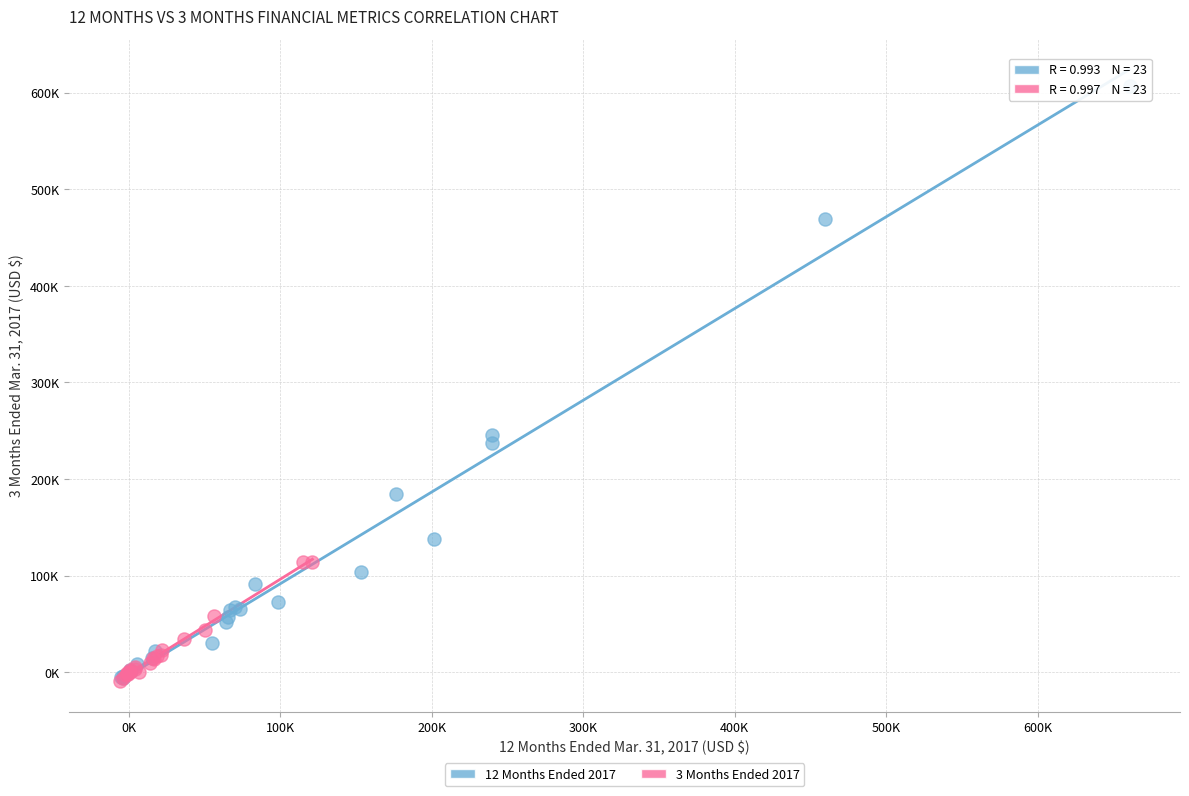

What are all the series names shown in the legend?

12 Months Ended 2017, 3 Months Ended 2017